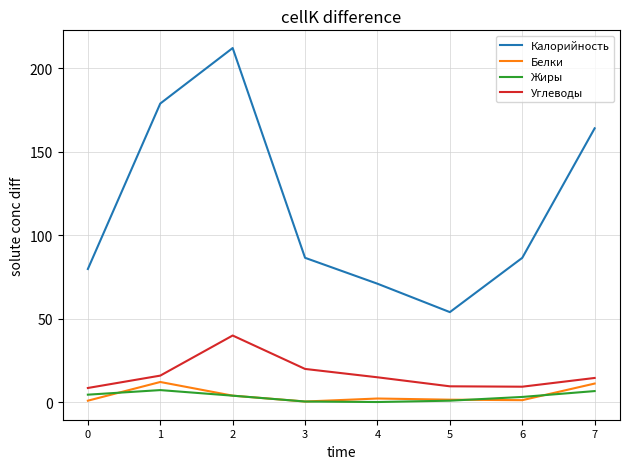

Which series has the largest total across all categories?

Калорийность